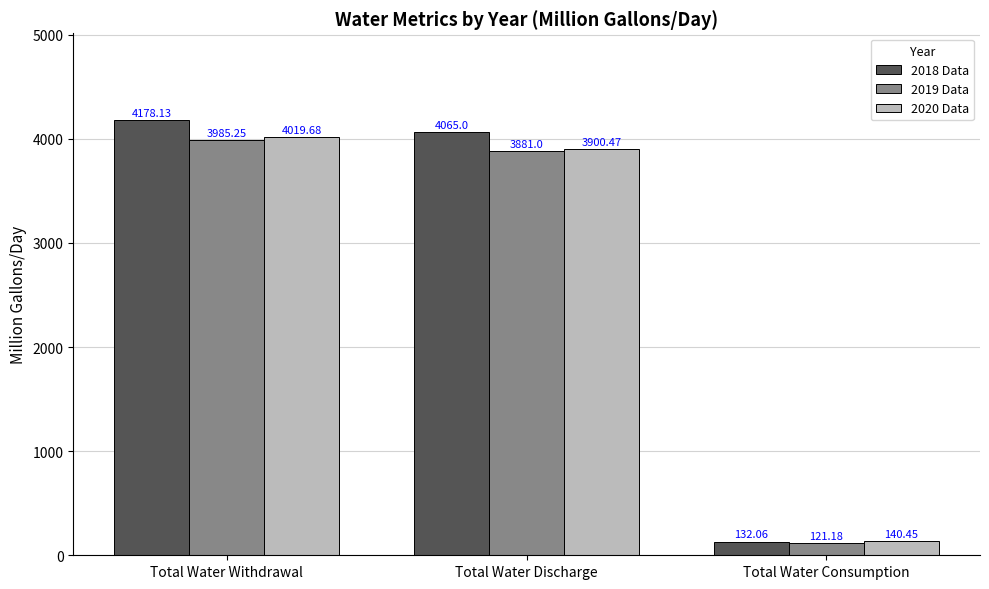

How many distinct data groups are displayed?

3